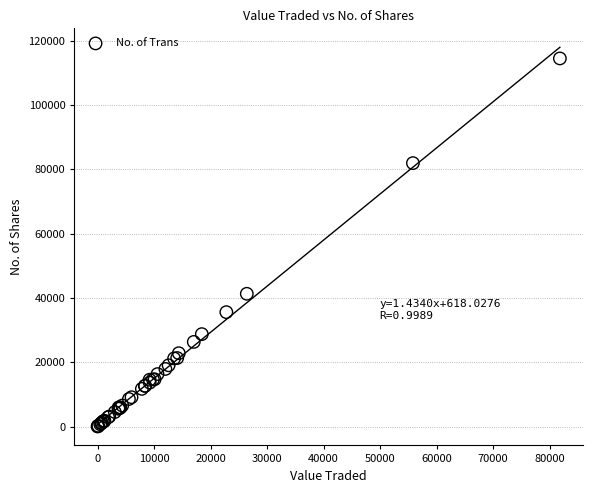

What Y value in the scatter plot is closest to 57230?

41269